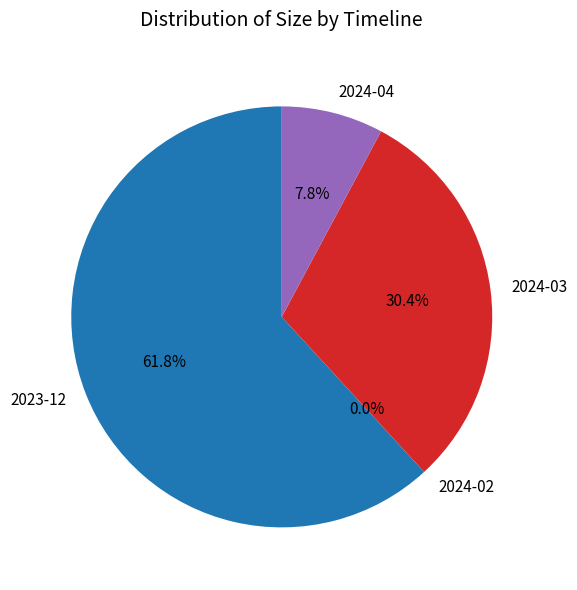

Approximately how many times larger is the value at 2023-12 compared to 2024-04?

7.9